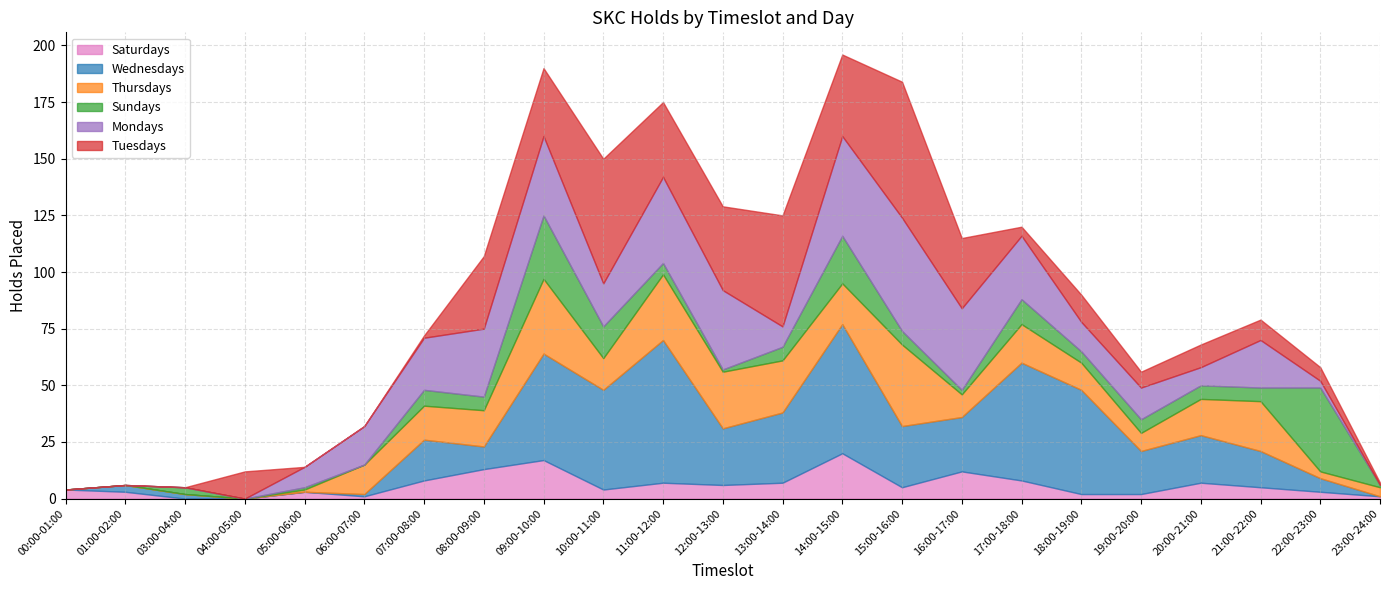

True or false: Tuesdays has a value of 53 at 14:00-15:00.

False